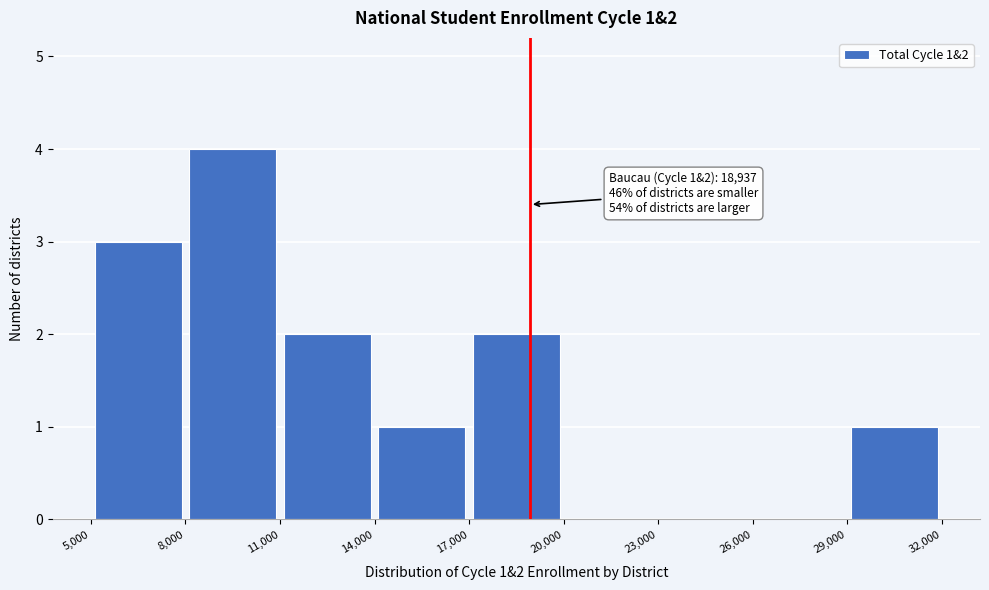

Which range on the x-axis has the tallest bar?

8,000 to 11,000